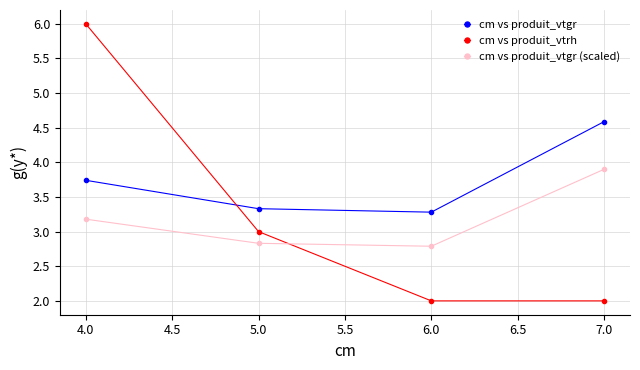

Which series has the widest spread of values?

cm vs produit_vtrh